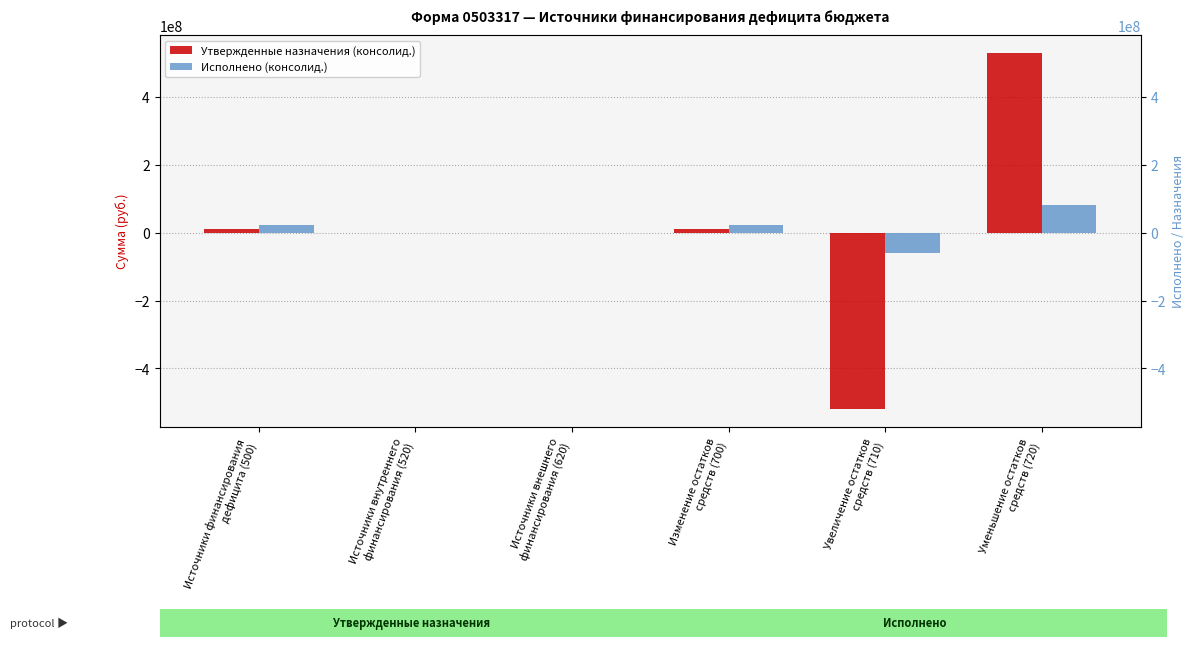

What is the label of the 6th bar from the right?

Источники финансирования
дефицита (500)